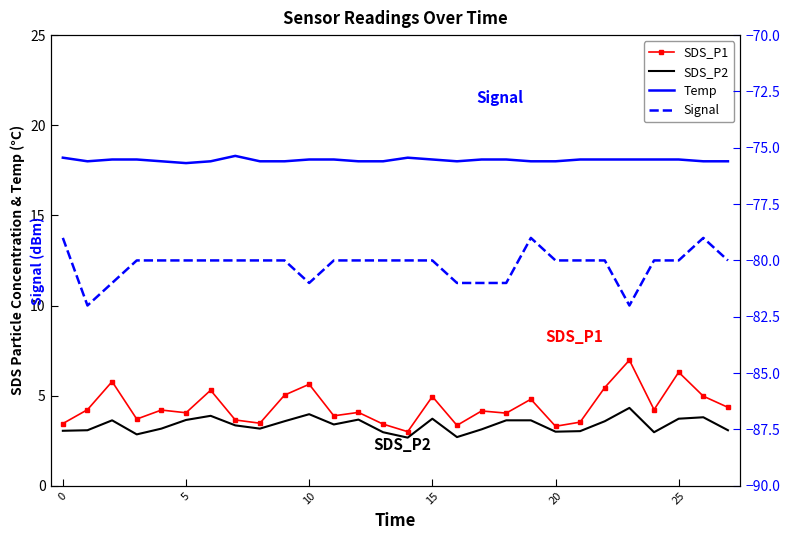

True or false: SDS_P1 and SDS_P2 cross at least once.

False